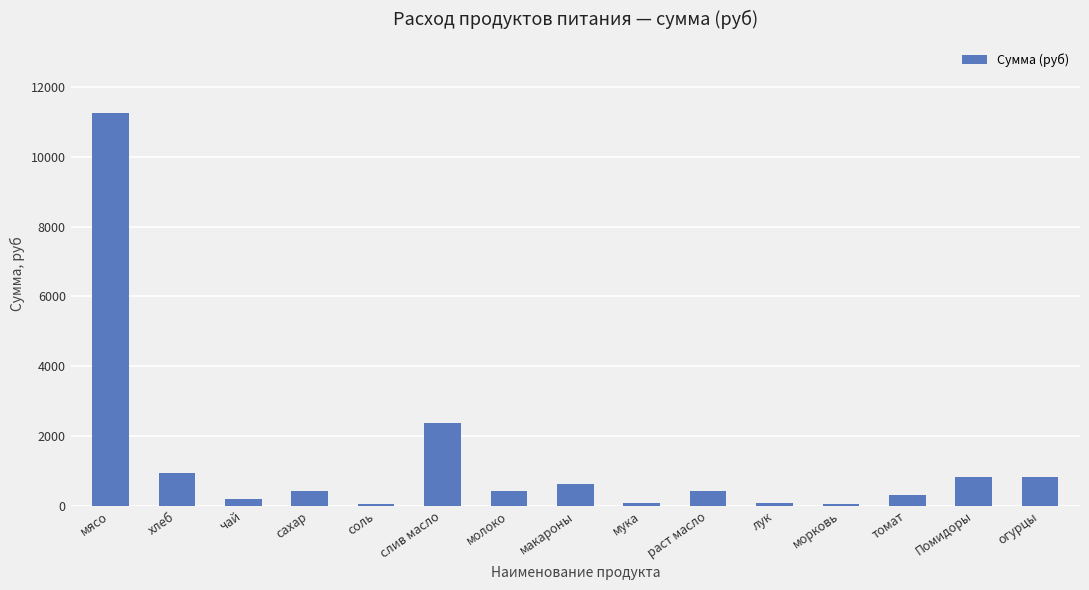

Approximately how many times larger is the value at хлеб compared to сахар?

2.2